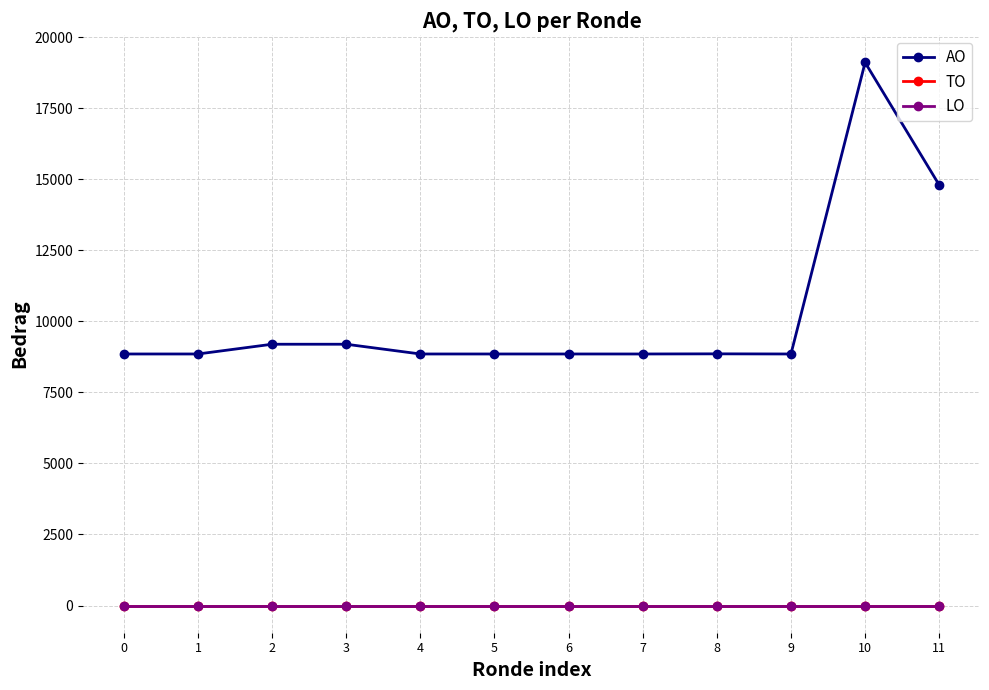

Does the chart have visible grid lines?

Yes